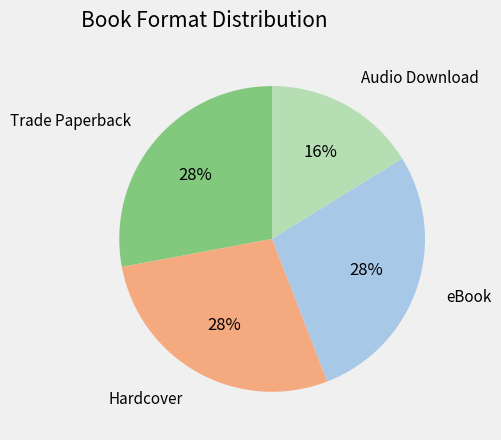

Is there any slice that represents more than half of the pie?

No